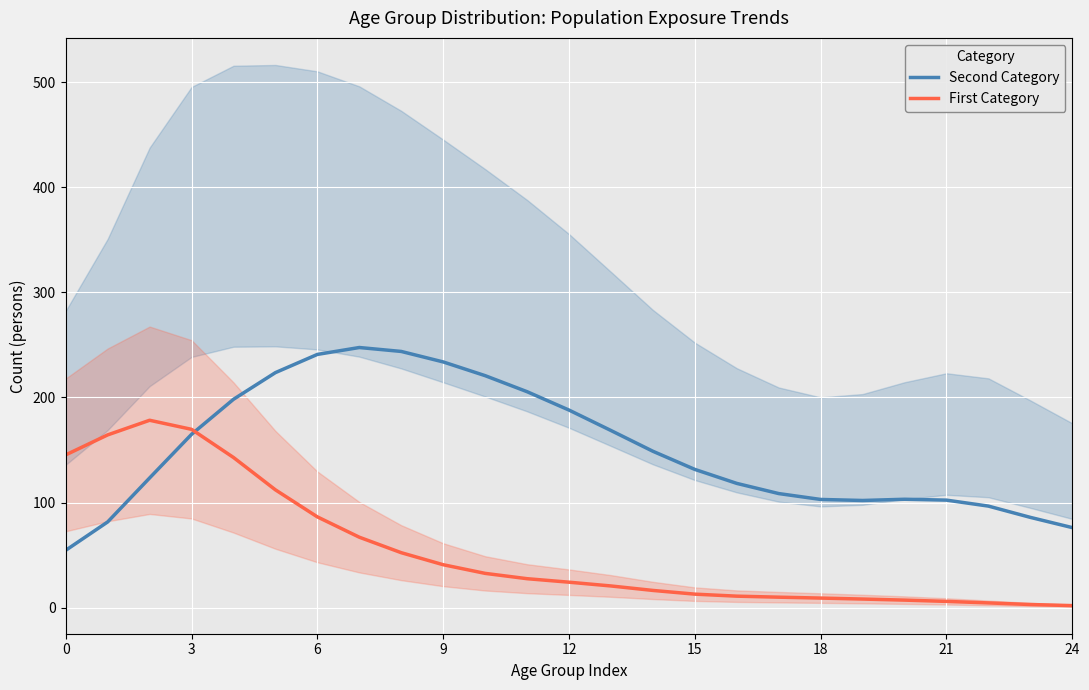

Is it true that First Category equals 95.1 at 0?

False